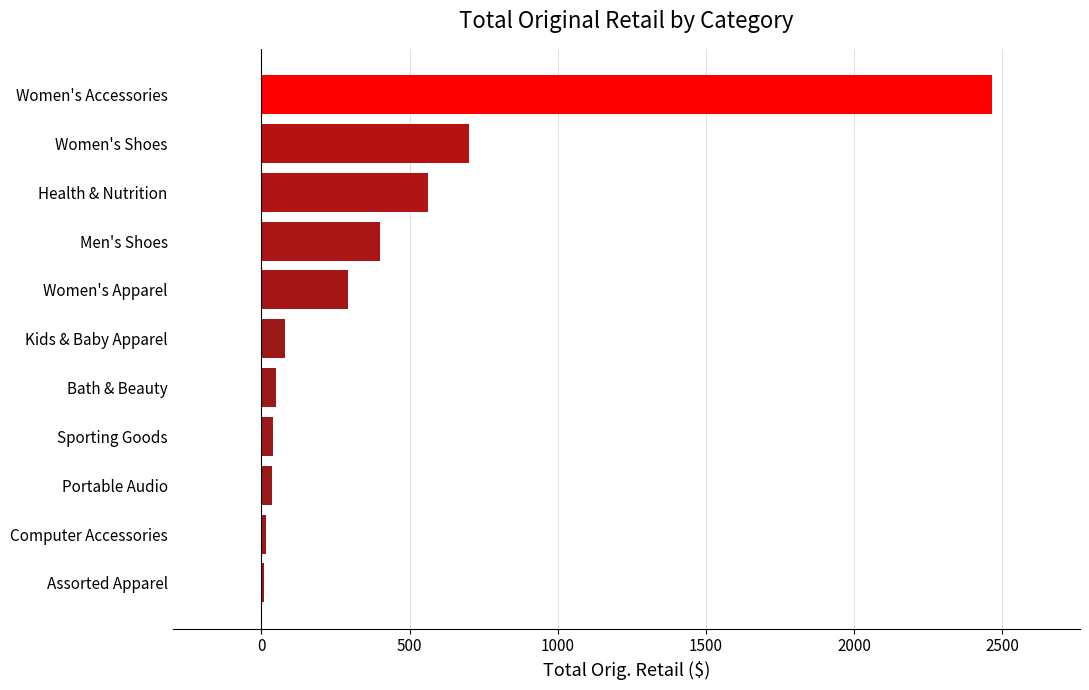

Which category has the highest value across all series?

Women's Accessories